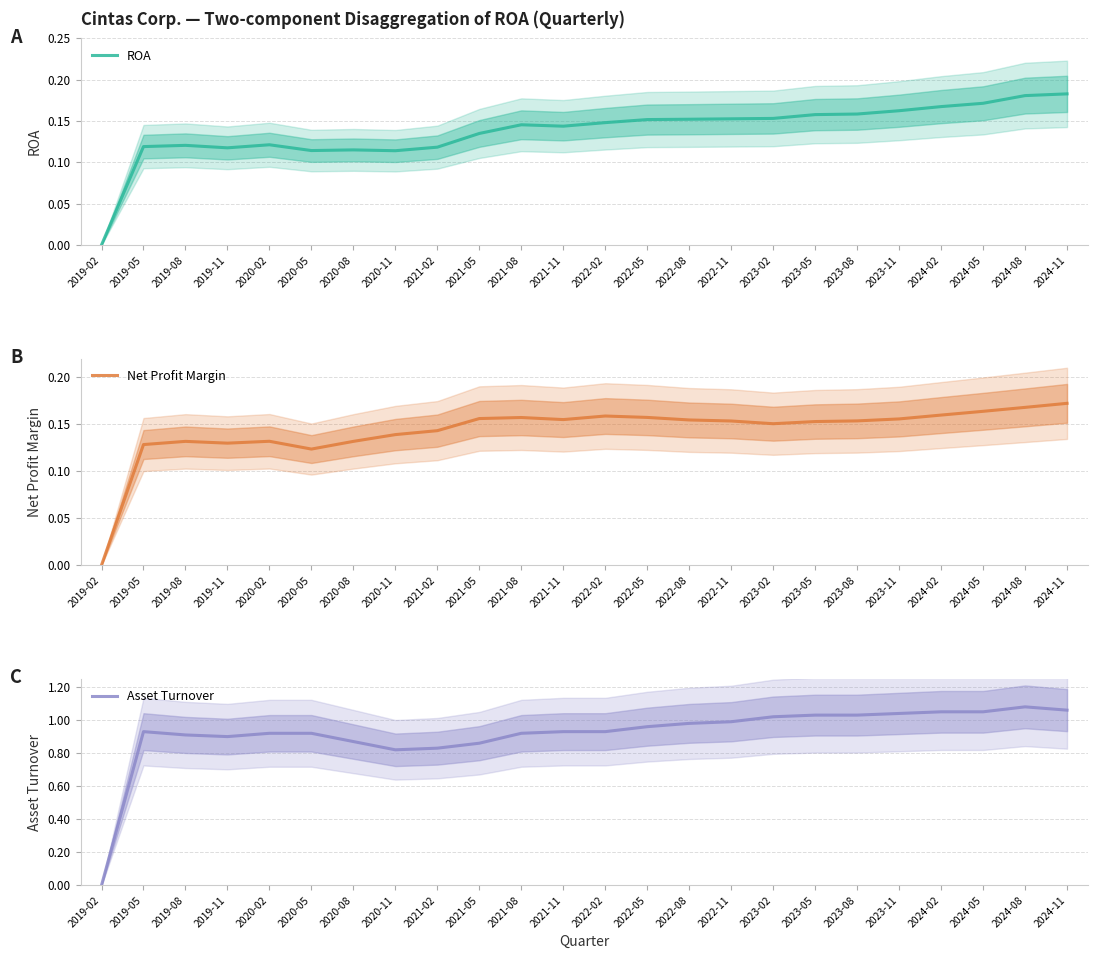

Reading left to right, transcribe all the data shown in this chart.

ROA: 2019-02=0.0	2019-05=0.1	2019-08=0.1	2019-11=0.1	2020-02=0.1	2020-05=0.1	2020-08=0.1	2020-11=0.1	2021-02=0.1	2021-05=0.1	2021-08=0.1	2021-11=0.1	2022-02=0.1	2022-05=0.2	2022-08=0.2	2022-11=0.2	2023-02=0.2	2023-05=0.2	2023-08=0.2	2023-11=0.2	2024-02=0.2	2024-05=0.2	2024-08=0.2	2024-11=0.2
Net Profit Margin: 2019-02=0.0	2019-05=0.1	2019-08=0.1	2019-11=0.1	2020-02=0.1	2020-05=0.1	2020-08=0.1	2020-11=0.1	2021-02=0.1	2021-05=0.2	2021-08=0.2	2021-11=0.2	2022-02=0.2	2022-05=0.2	2022-08=0.2	2022-11=0.2	2023-02=0.2	2023-05=0.2	2023-08=0.2	2023-11=0.2	2024-02=0.2	2024-05=0.2	2024-08=0.2	2024-11=0.2
Asset Turnover: 2019-02=0.0	2019-05=0.9	2019-08=0.9	2019-11=0.9	2020-02=0.9	2020-05=0.9	2020-08=0.9	2020-11=0.8	2021-02=0.8	2021-05=0.9	2021-08=0.9	2021-11=0.9	2022-02=0.9	2022-05=1.0	2022-08=1.0	2022-11=1.0	2023-02=1.0	2023-05=1.0	2023-08=1.0	2023-11=1.0	2024-02=1.1	2024-05=1.1	2024-08=1.1	2024-11=1.1